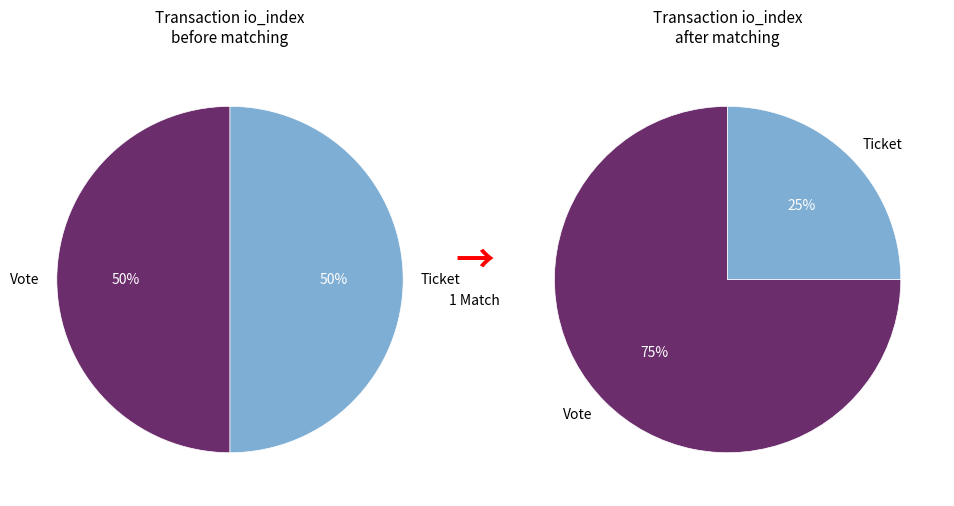

Which category has the biggest portion of the pie?

Vote (io_index=1)